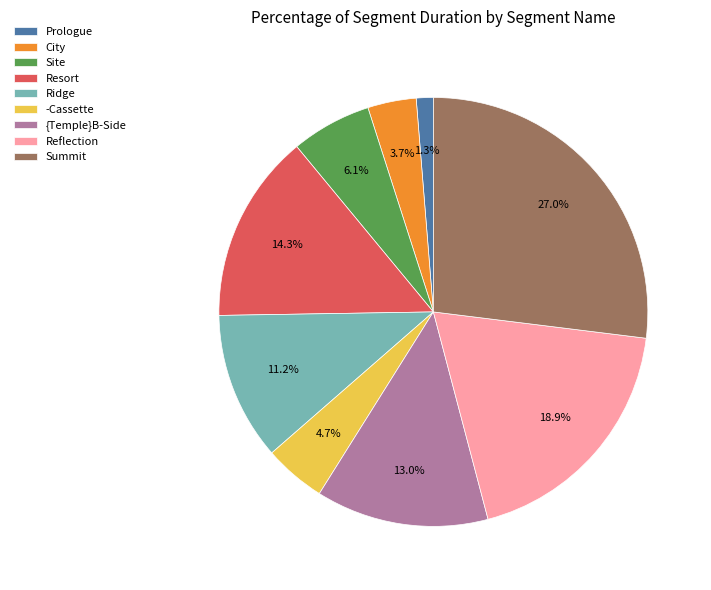

How many segments does this pie chart have?

9